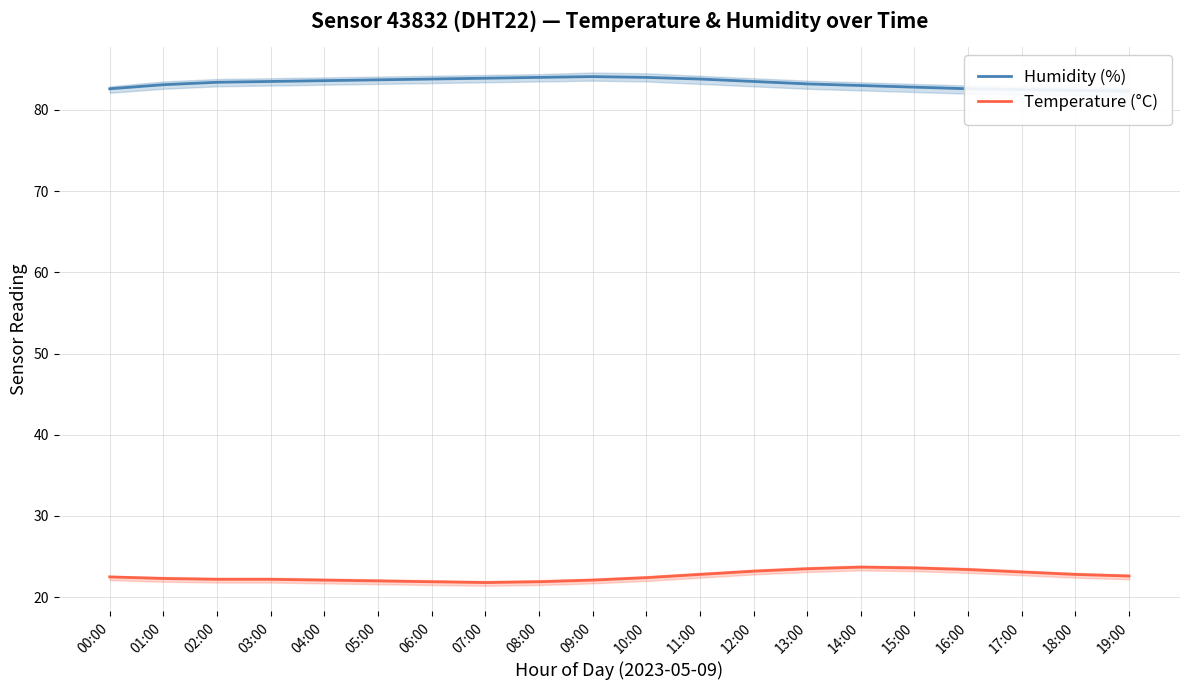

Where does the Temperature (°C) series first go above 22?

00:00